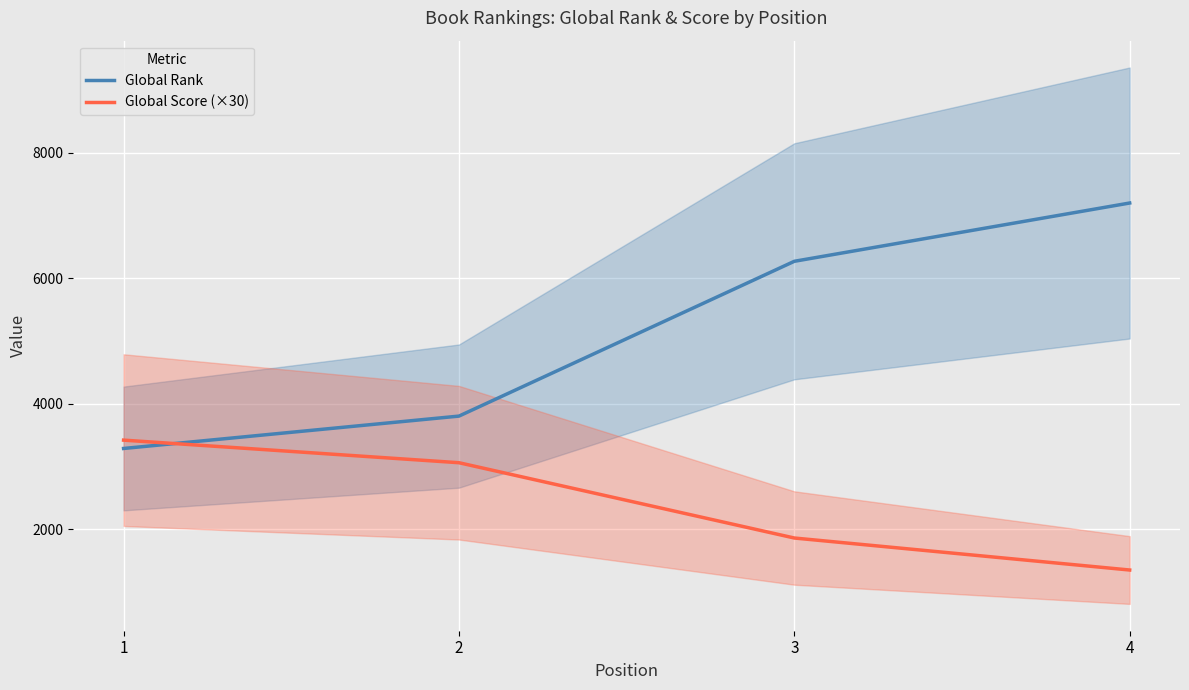

How many lines are shown in the chart?

2